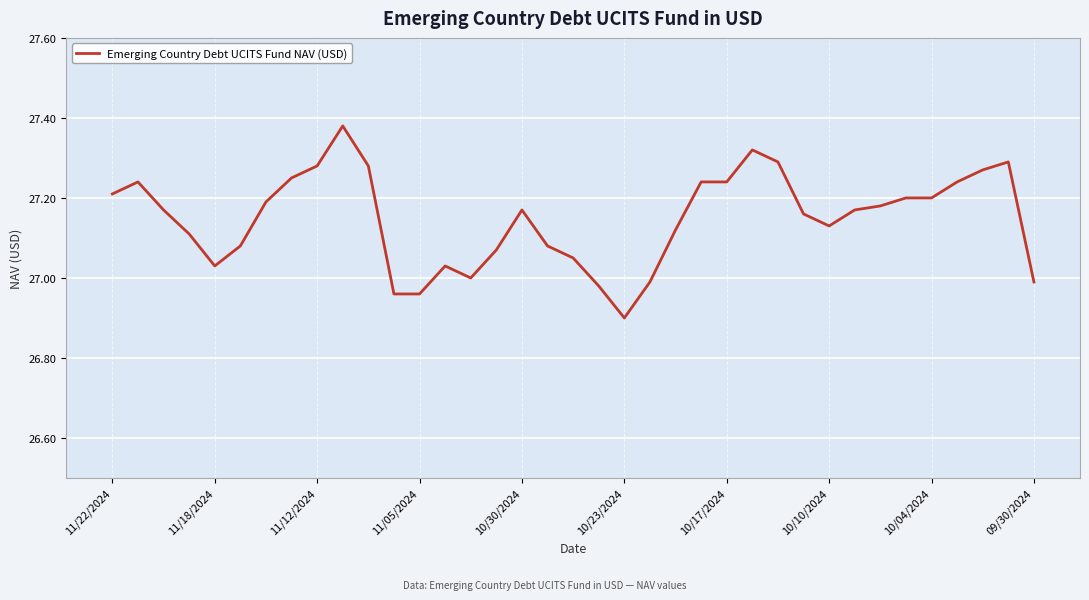

Does the chart display data point markers on the line(s)?

No